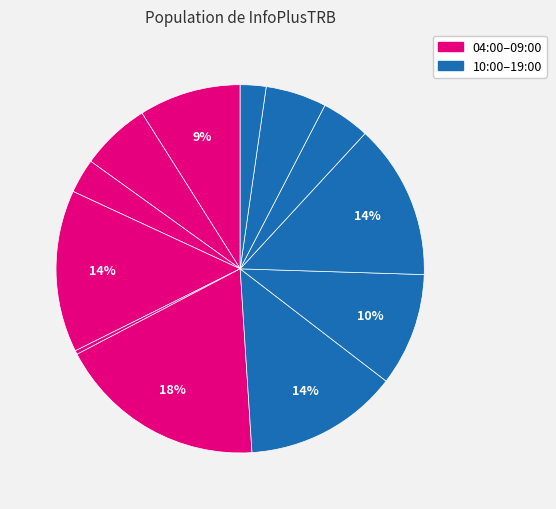

Is there any slice that represents more than half of the pie?

No